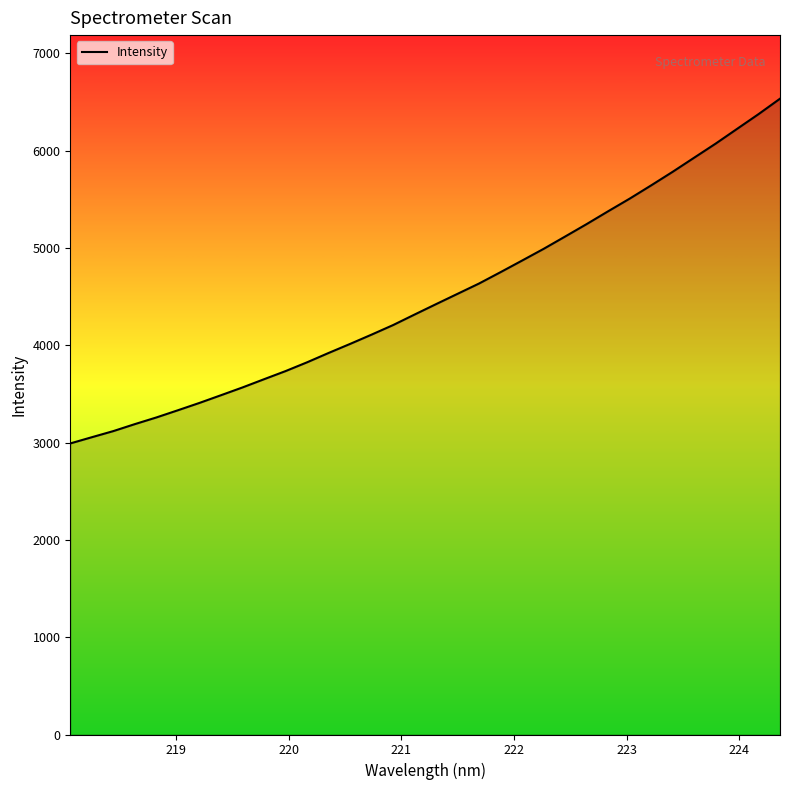

What is the greatest value displayed?

6534.2